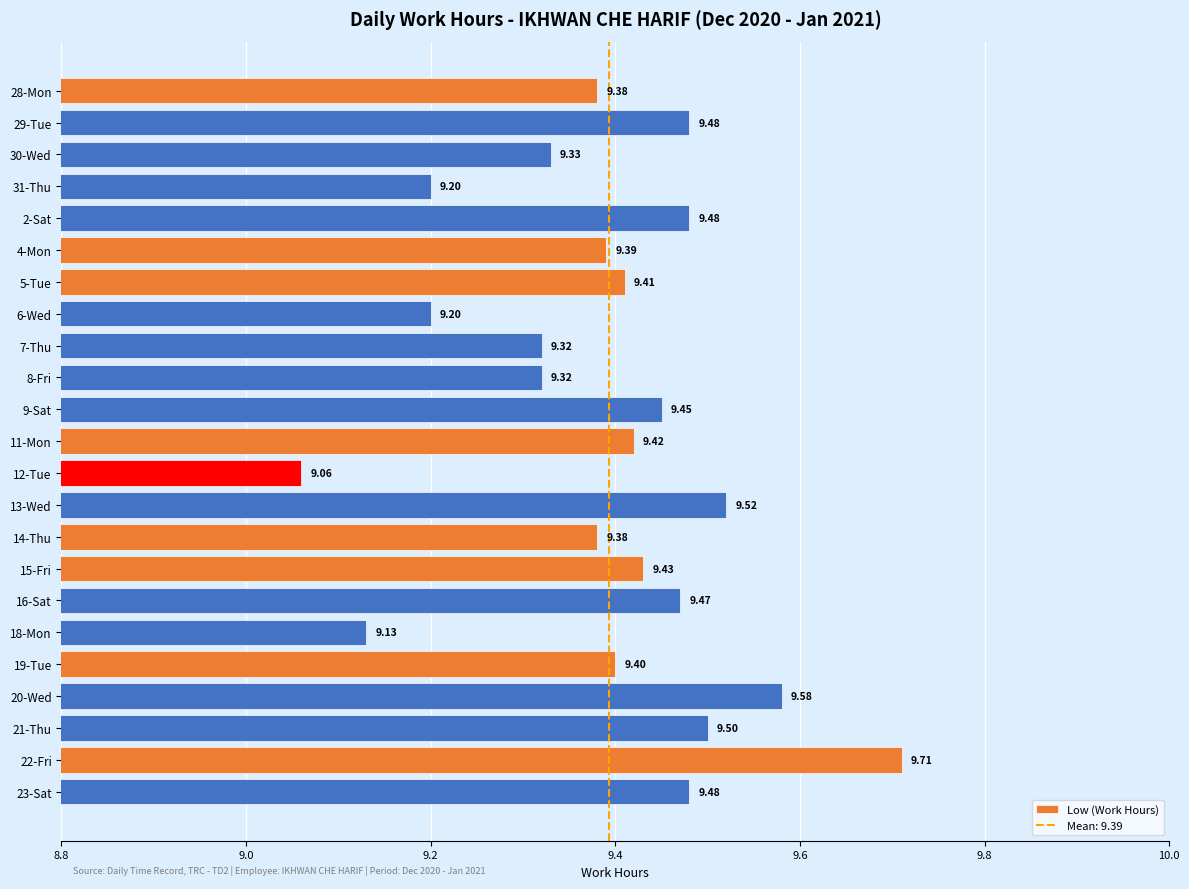

Are the bars horizontal?

Yes